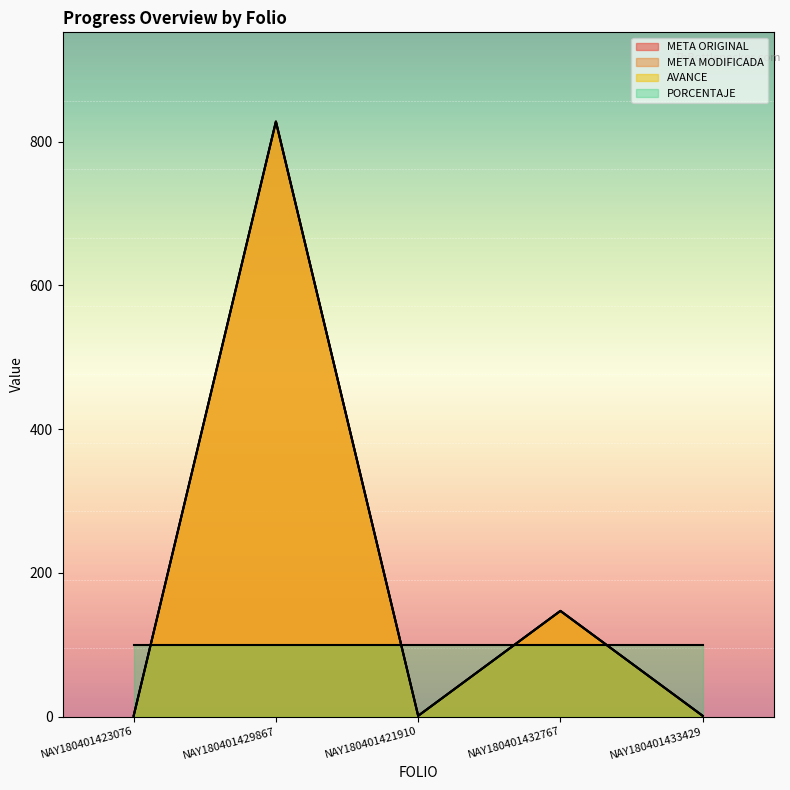

What is the label of the 3rd point from the left?

NAY180401421910